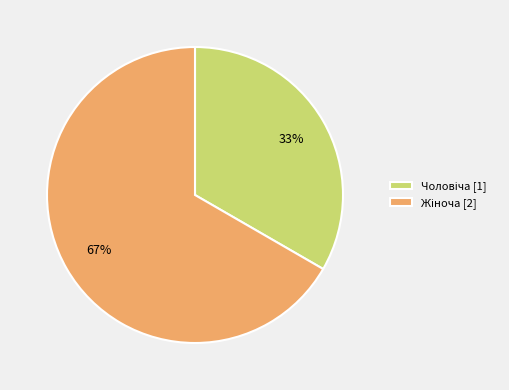

To the nearest percent, what is the average slice percentage?

50%